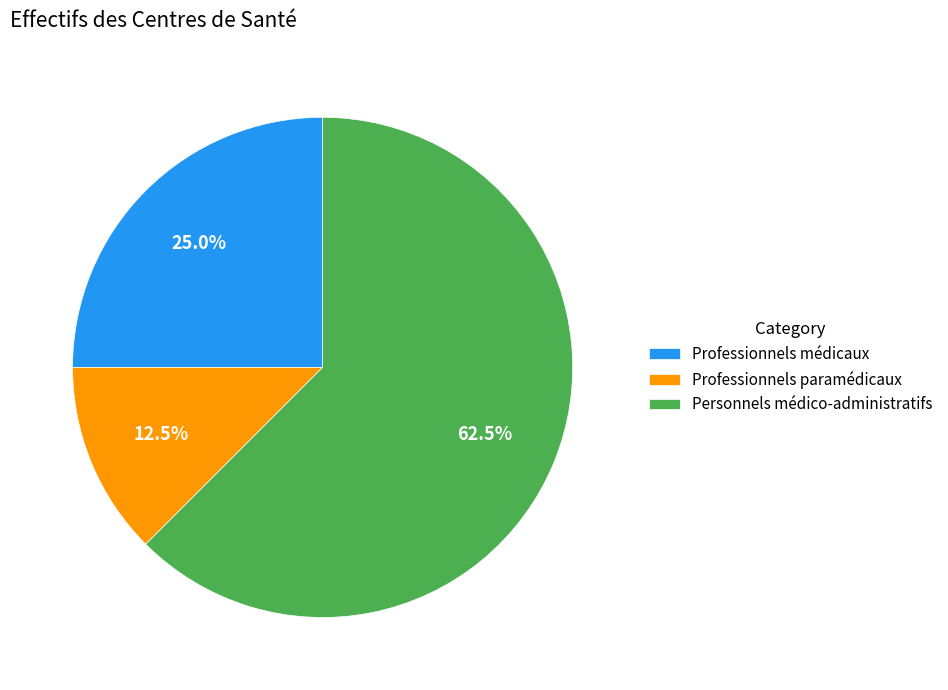

Rank the categories by value from lowest to highest.

Professionnels paramédicaux, Professionnels médicaux, Personnels médico-administratifs